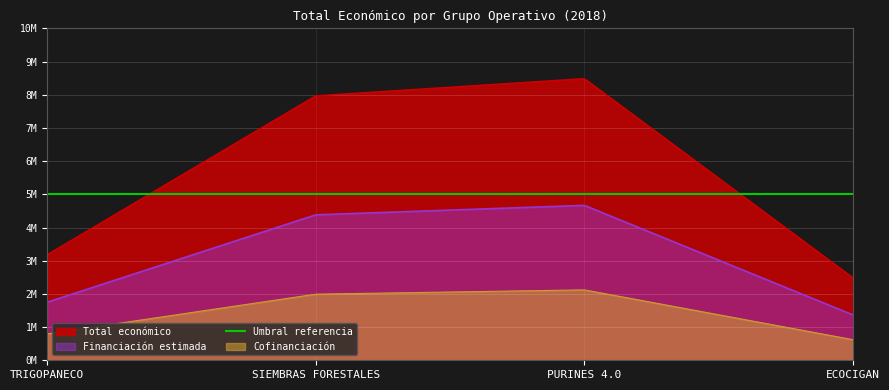

Rank the categories by value from lowest to highest.

ECOCIGAN, TRIGOPANECO, SIEMBRAS FORESTALES, PURINES 4.0